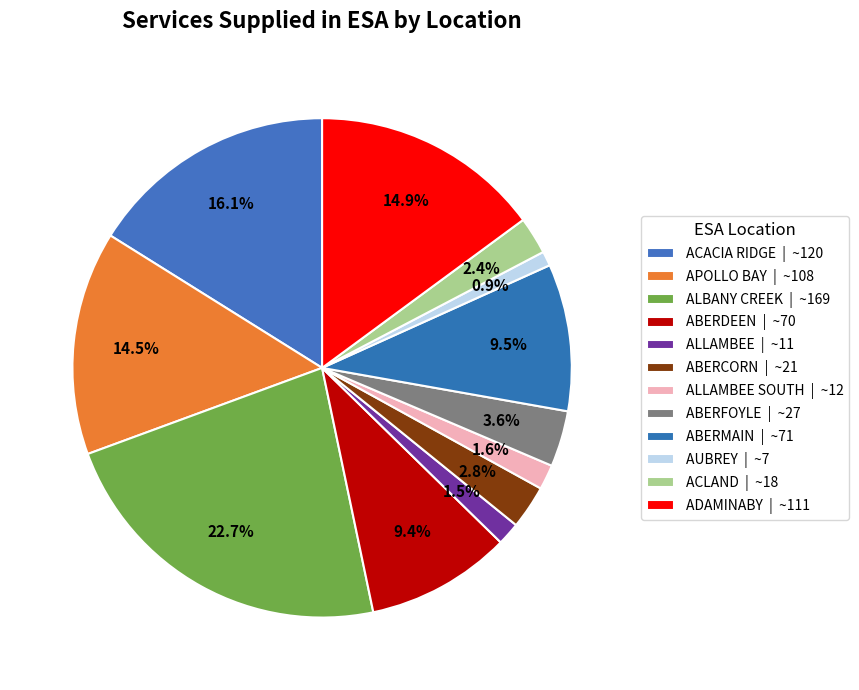

How many segments does this pie chart have?

12